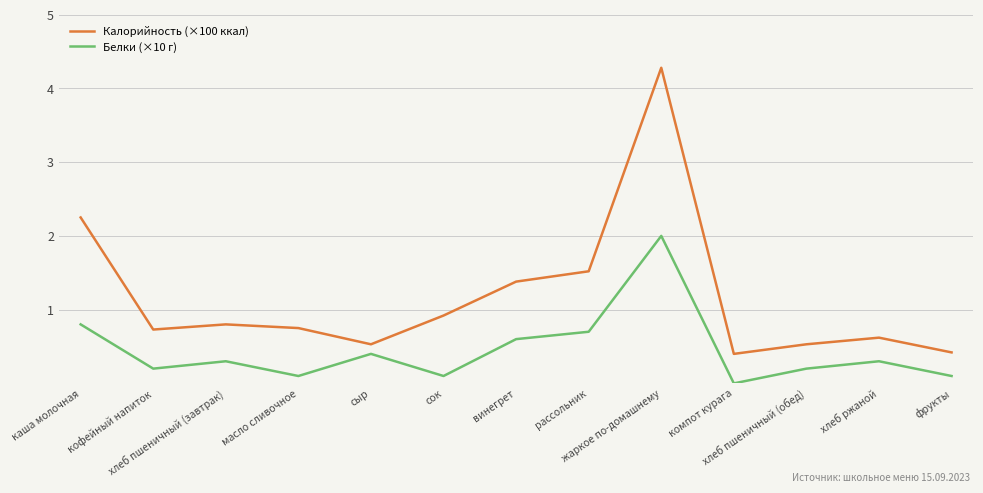

How many values in Белки (×10 г) are above zero?

12